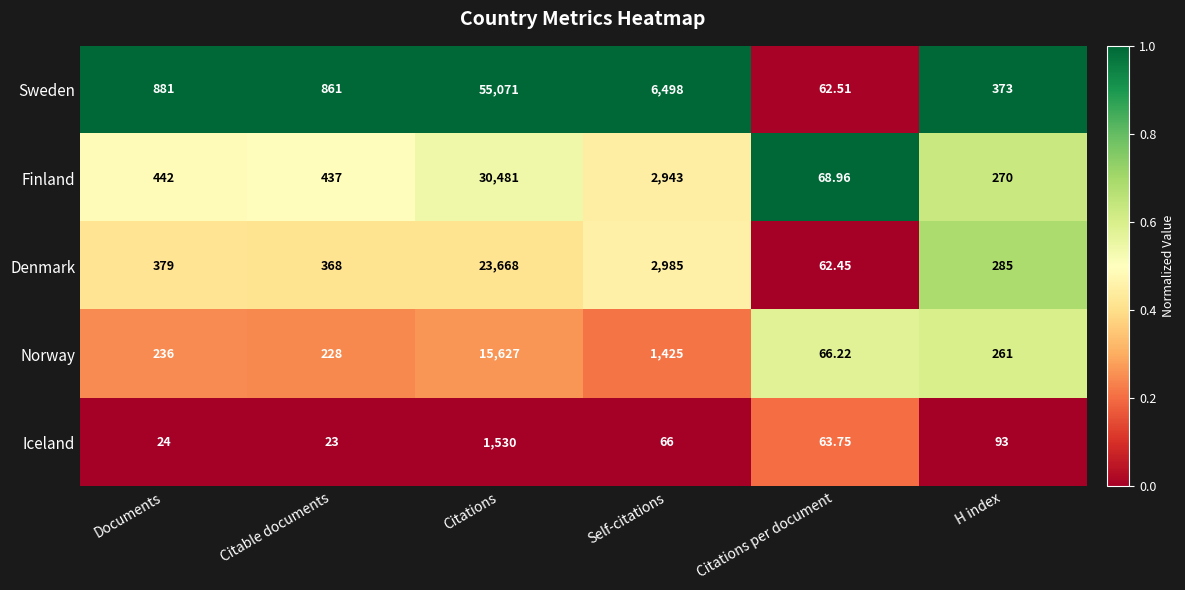

Which category has the lowest value across all series?

Citable documents